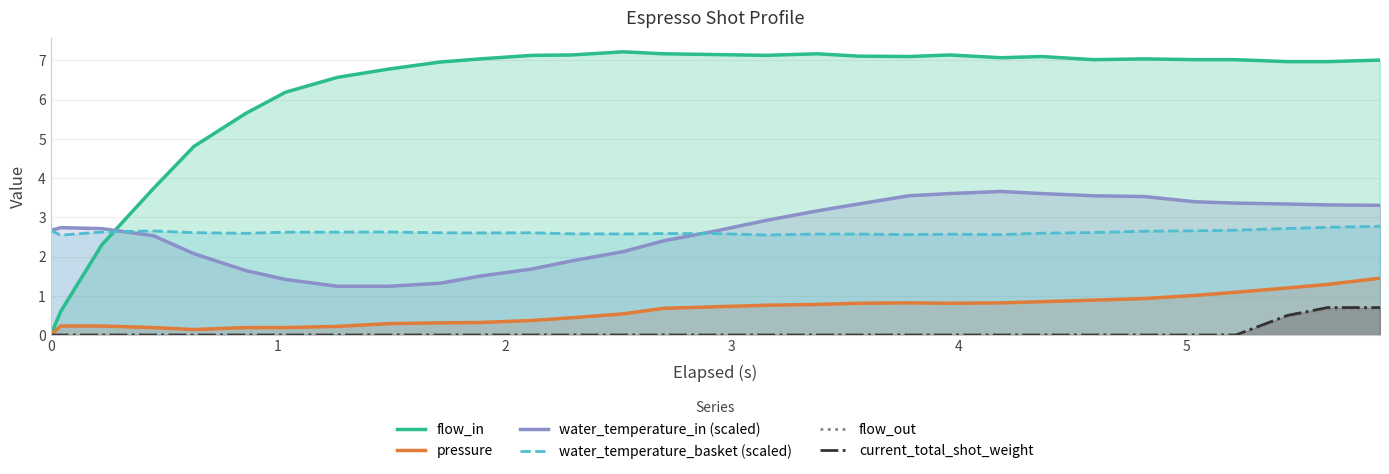

Which series has the largest total across all categories?

flow_in